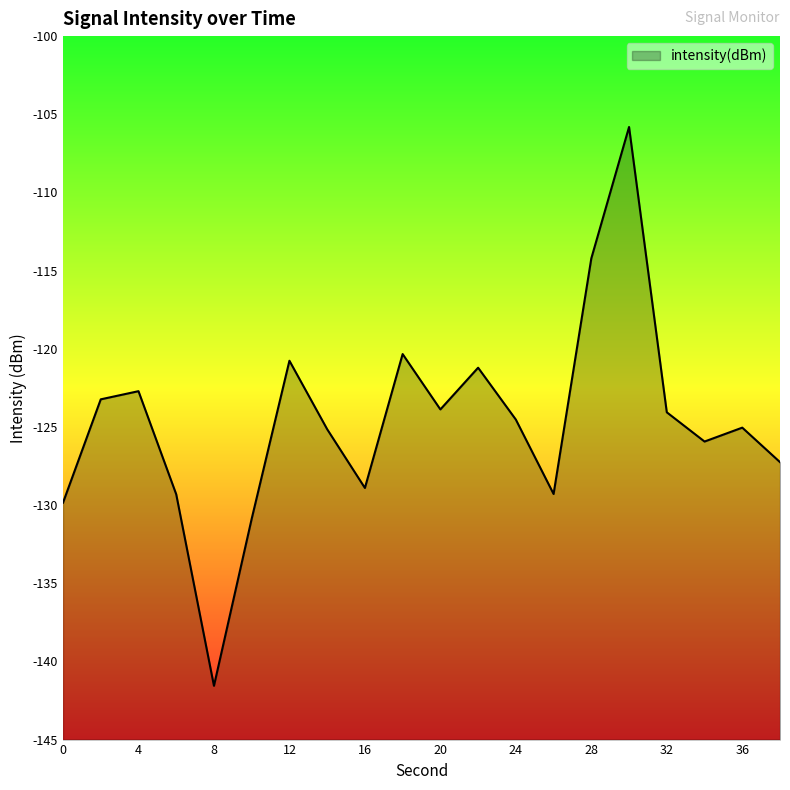

What is the approximate value at 24?

-124.5